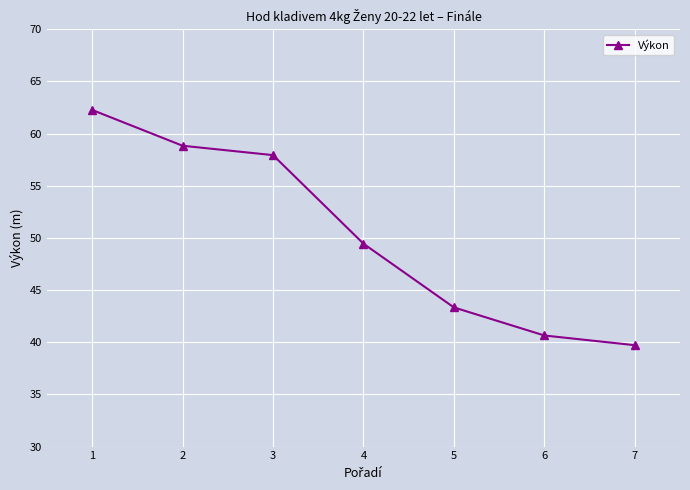

What is the change in value from 3 to 4?

-8.5